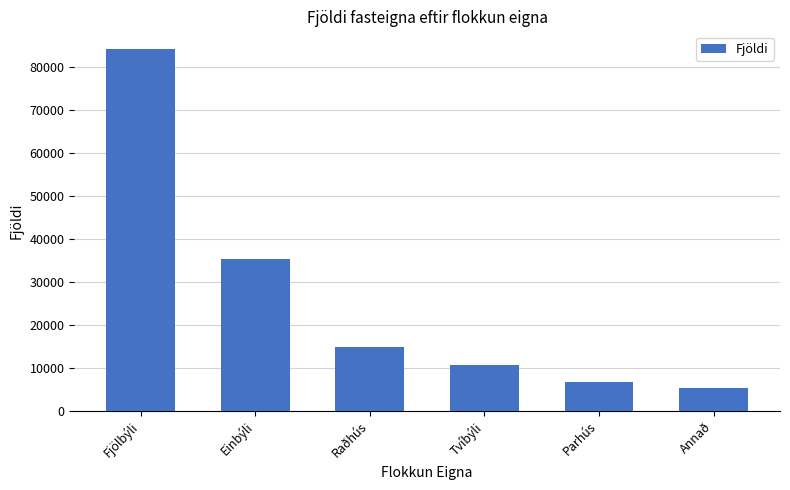

Rank the categories by value from lowest to highest.

Annað, Parhús, Tvíbýli, Raðhús, Einbýli, Fjölbýli